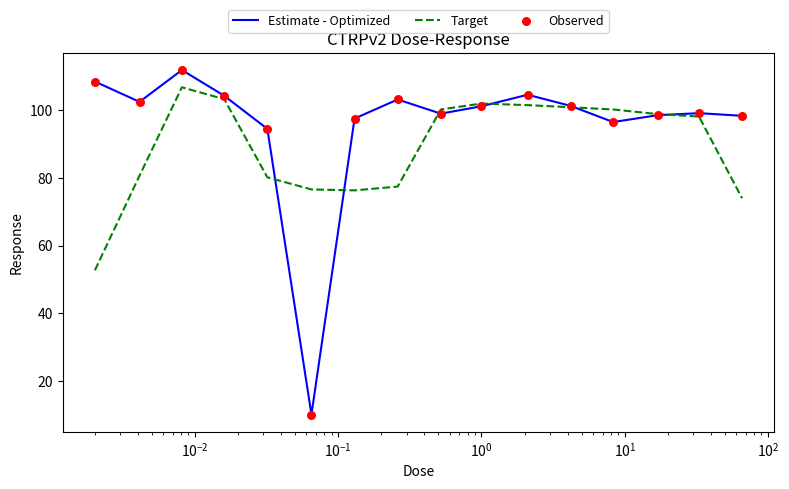

Which series has the widest spread of values?

Estimate - Optimized